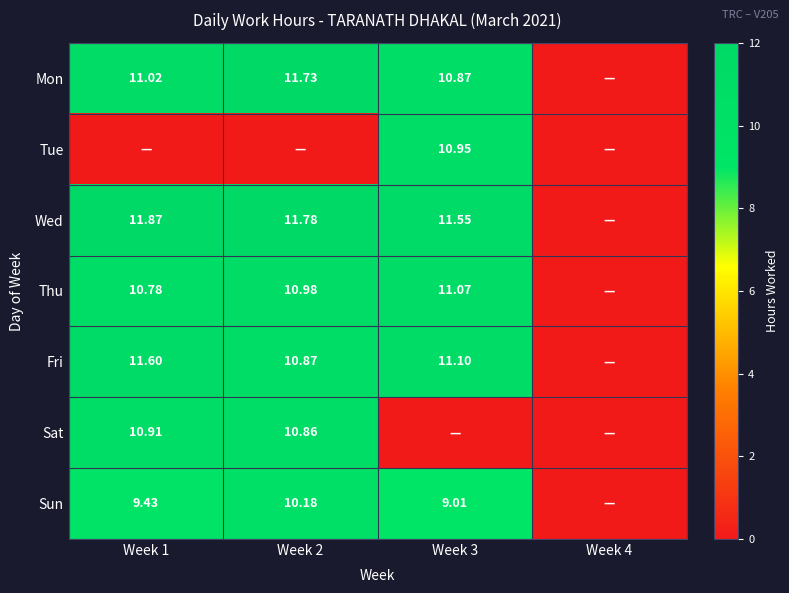

Is it true that Sun equals 9.0 at Week 3?

True